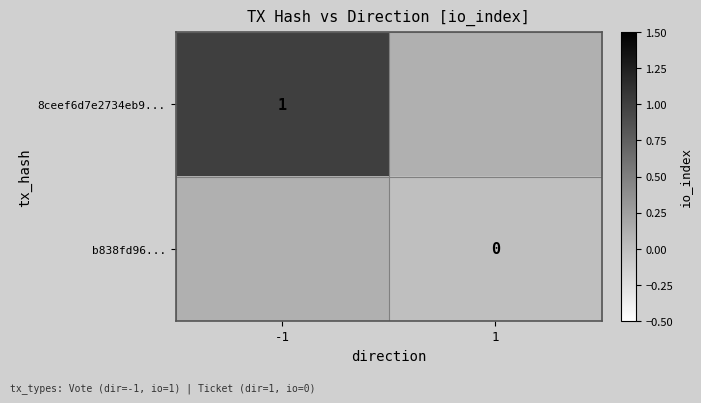

Is the value of b838fd96... at 1 greater than the value of 8ceef6d7e2734eb9... at -1?

No